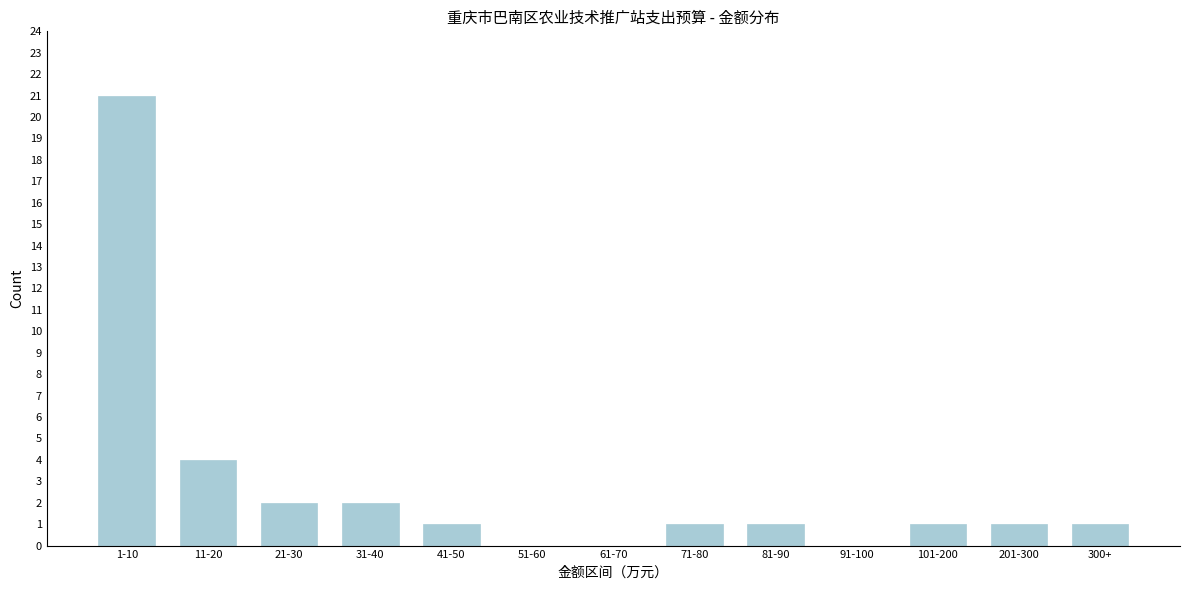

Reading left to right, extract all data points from this chart.

1-10=21	11-20=4	21-30=2	31-40=2	41-50=1	51-60=0	61-70=0	71-80=1	81-90=1	91-100=0	101-200=1	201-300=1	300+=1